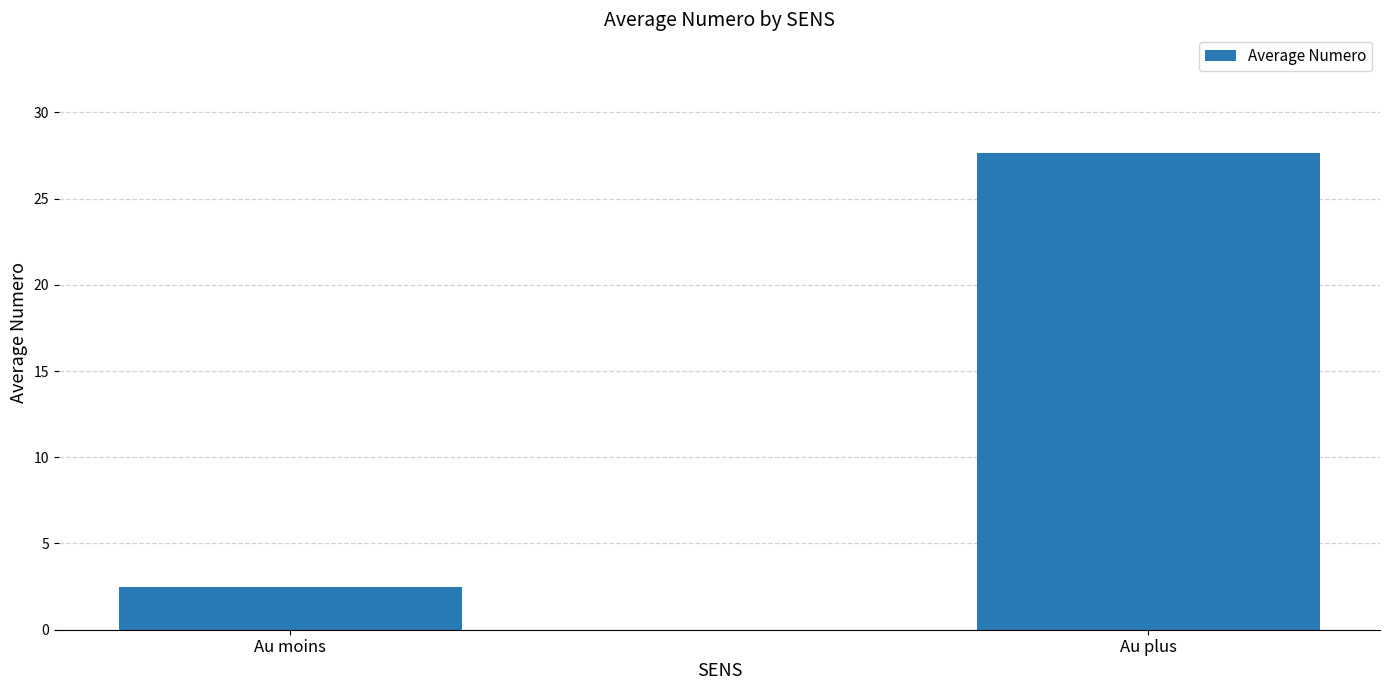

The chart shows a value of 18.1 at Au plus. True or false?

False